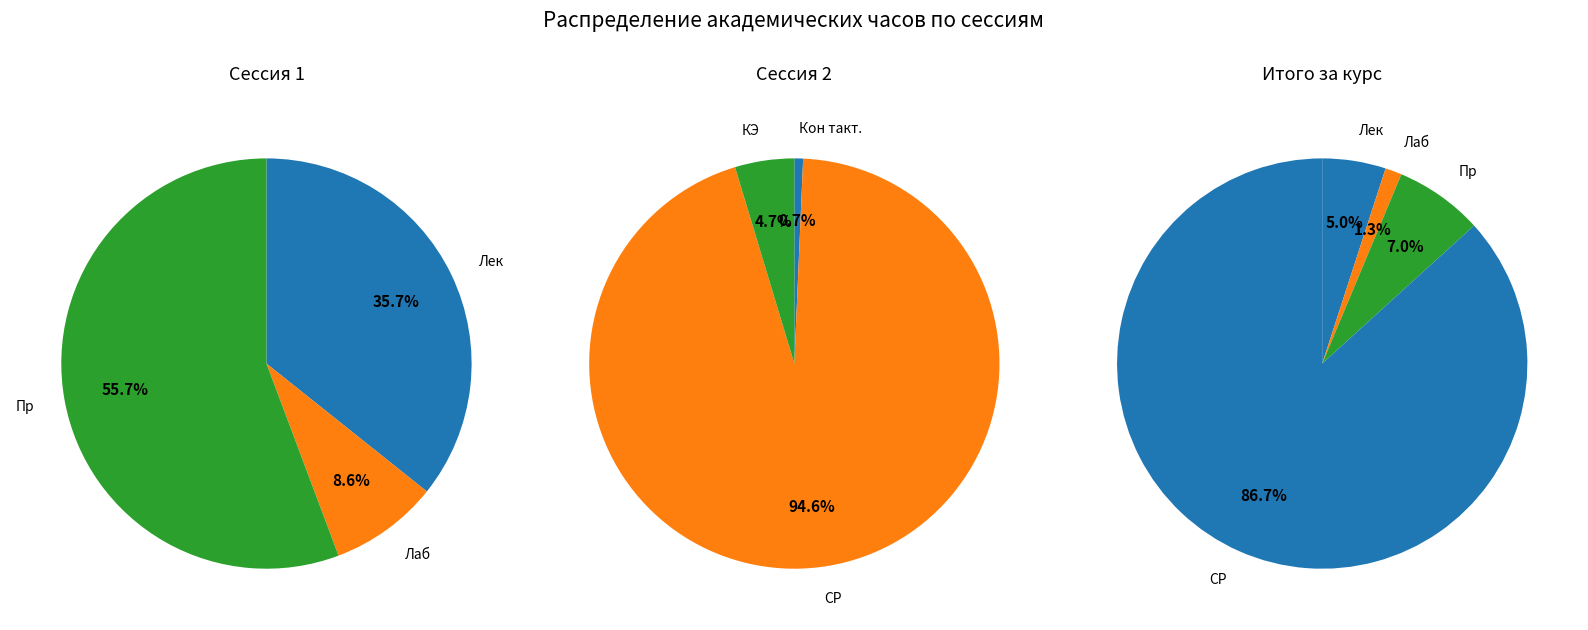

Count the number of slices in the pie.

3